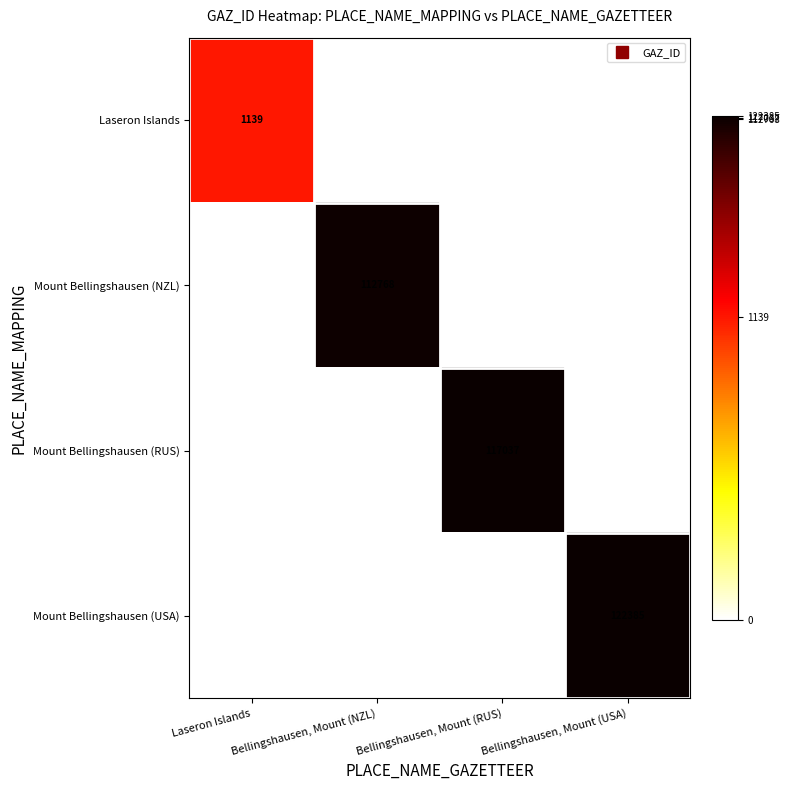

At which category is the sum across all series the highest?

Bellingshausen, Mount (USA)